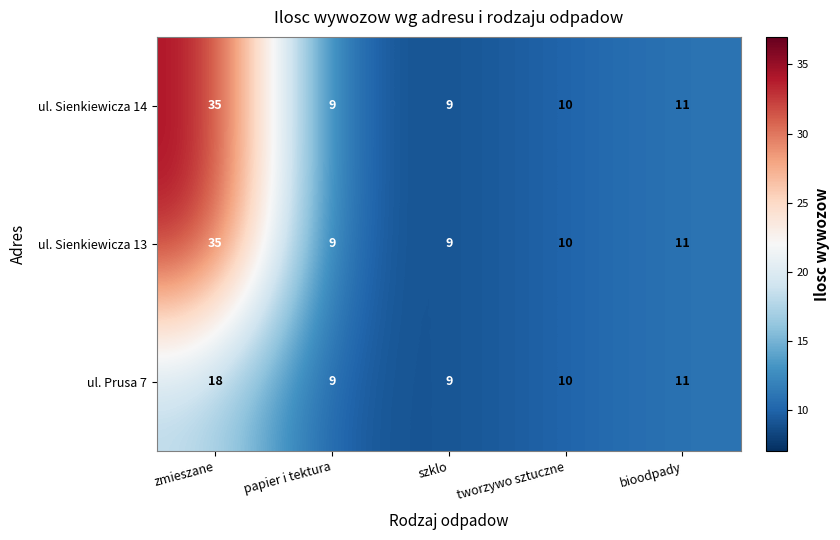

Which label corresponds to the largest value in the chart?

zmieszane